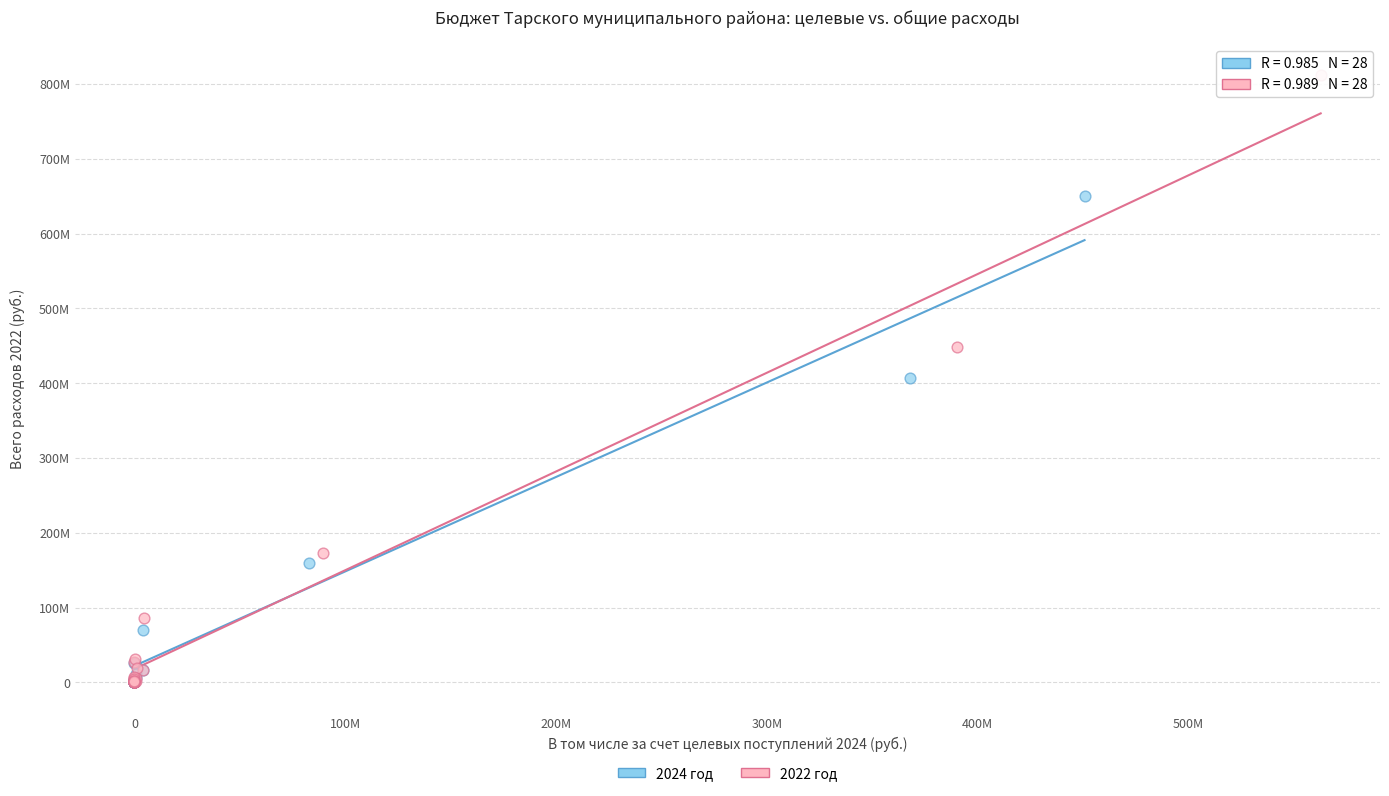

What are all the series names shown in the legend?

2024 год, 2022 год